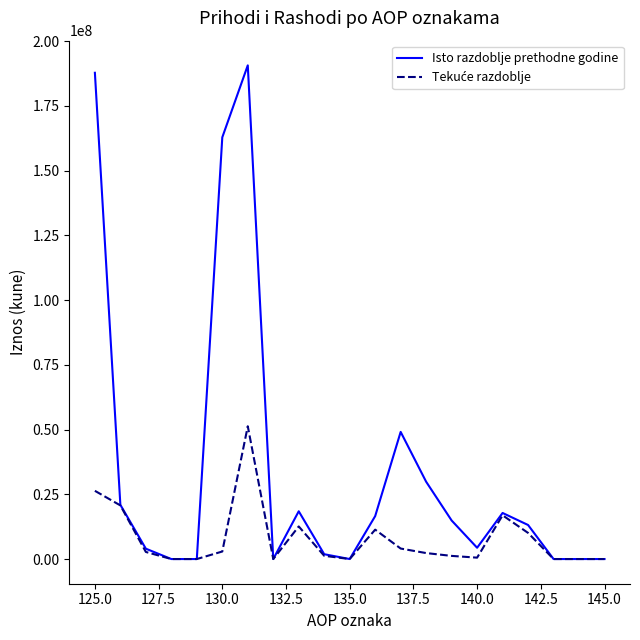

What is the maximum value for Isto razdoblje prethodne godine?

190680235